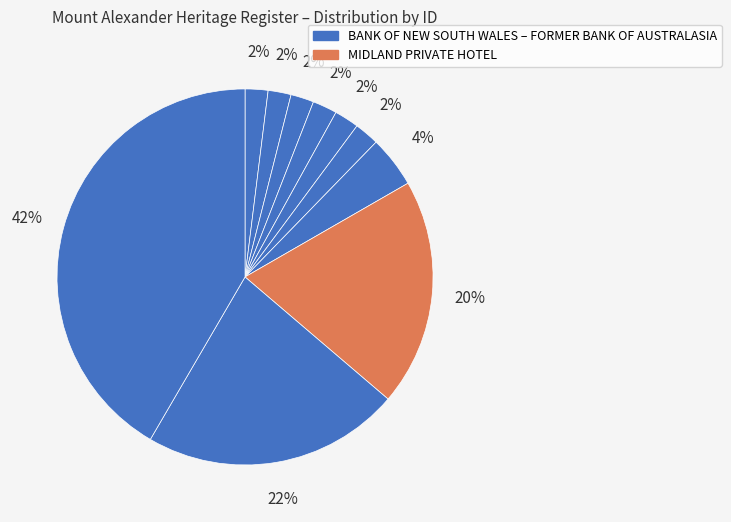

To the nearest percent, what is the average slice percentage?

10%